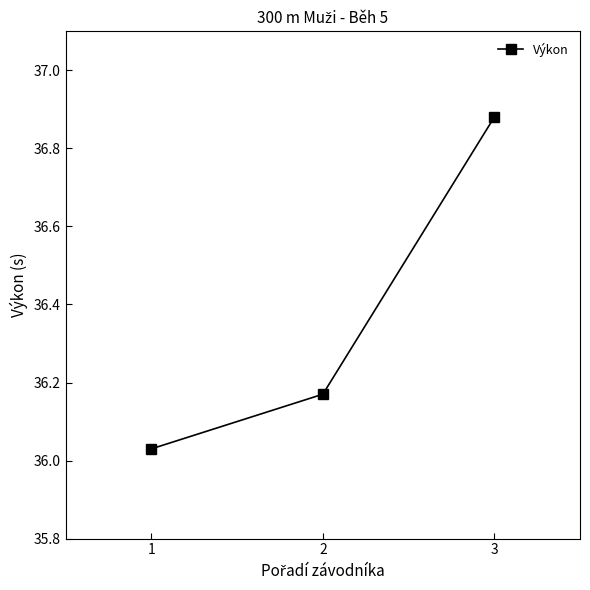

Does the chart have visible grid lines?

No